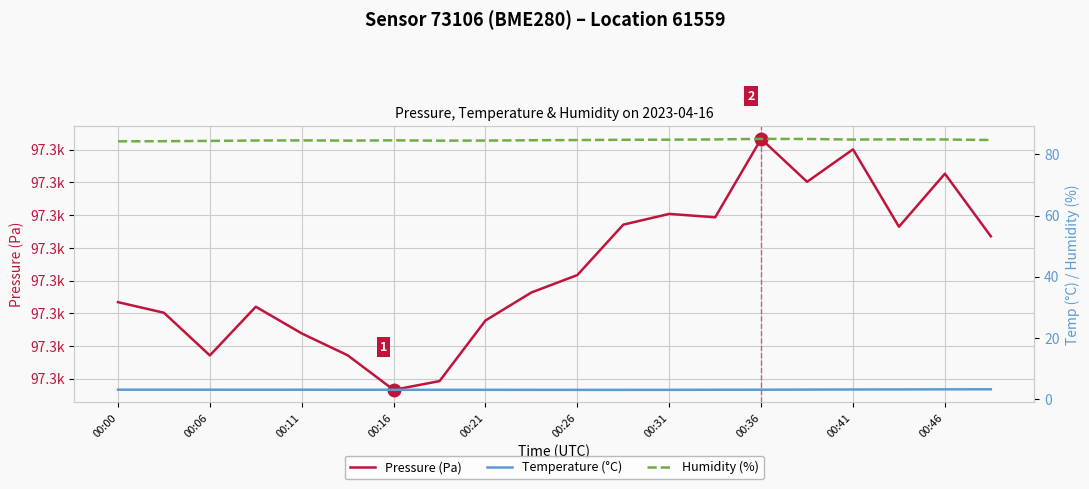

How many lines are shown in the chart?

3